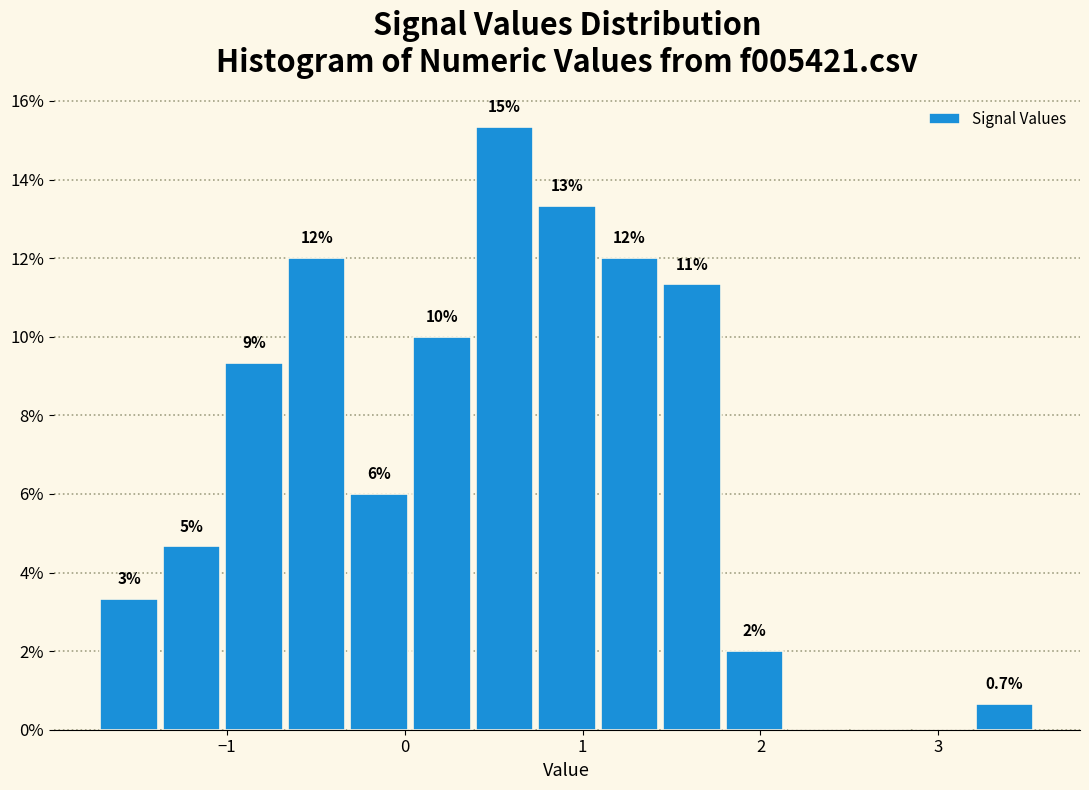

Read against the x-axis, roughly where is the centre of the tallest bar?

0.6